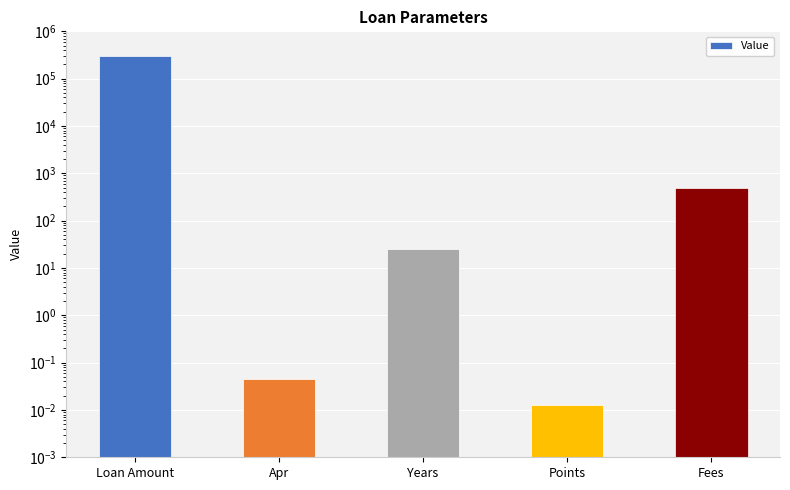

What is the difference between the maximum and minimum values?

300000.0